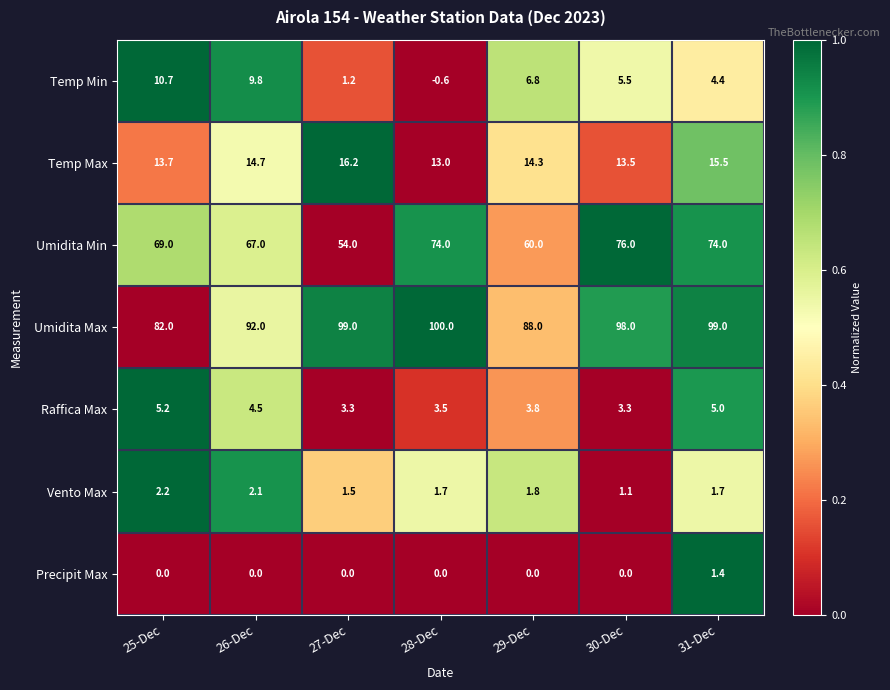

What is the sum of the Umidita Min values at 28-Dec and 29-Dec?

134.0